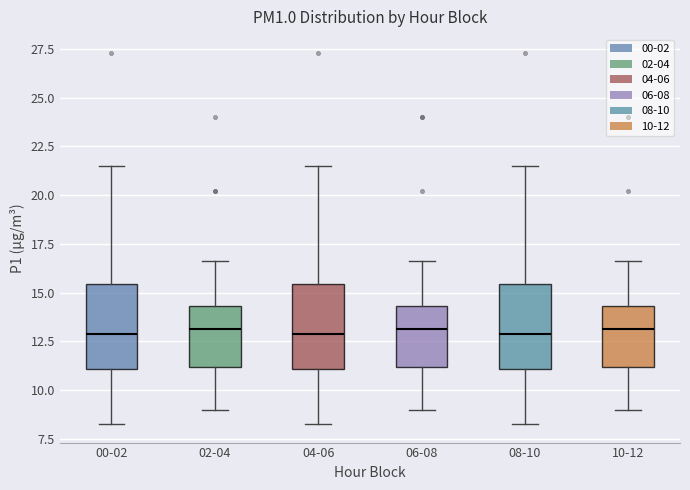

Where is the upper edge of the box for 04-06 on the y-axis? The values are not printed on the chart, so give them approximately, as read against the axis.

15.5